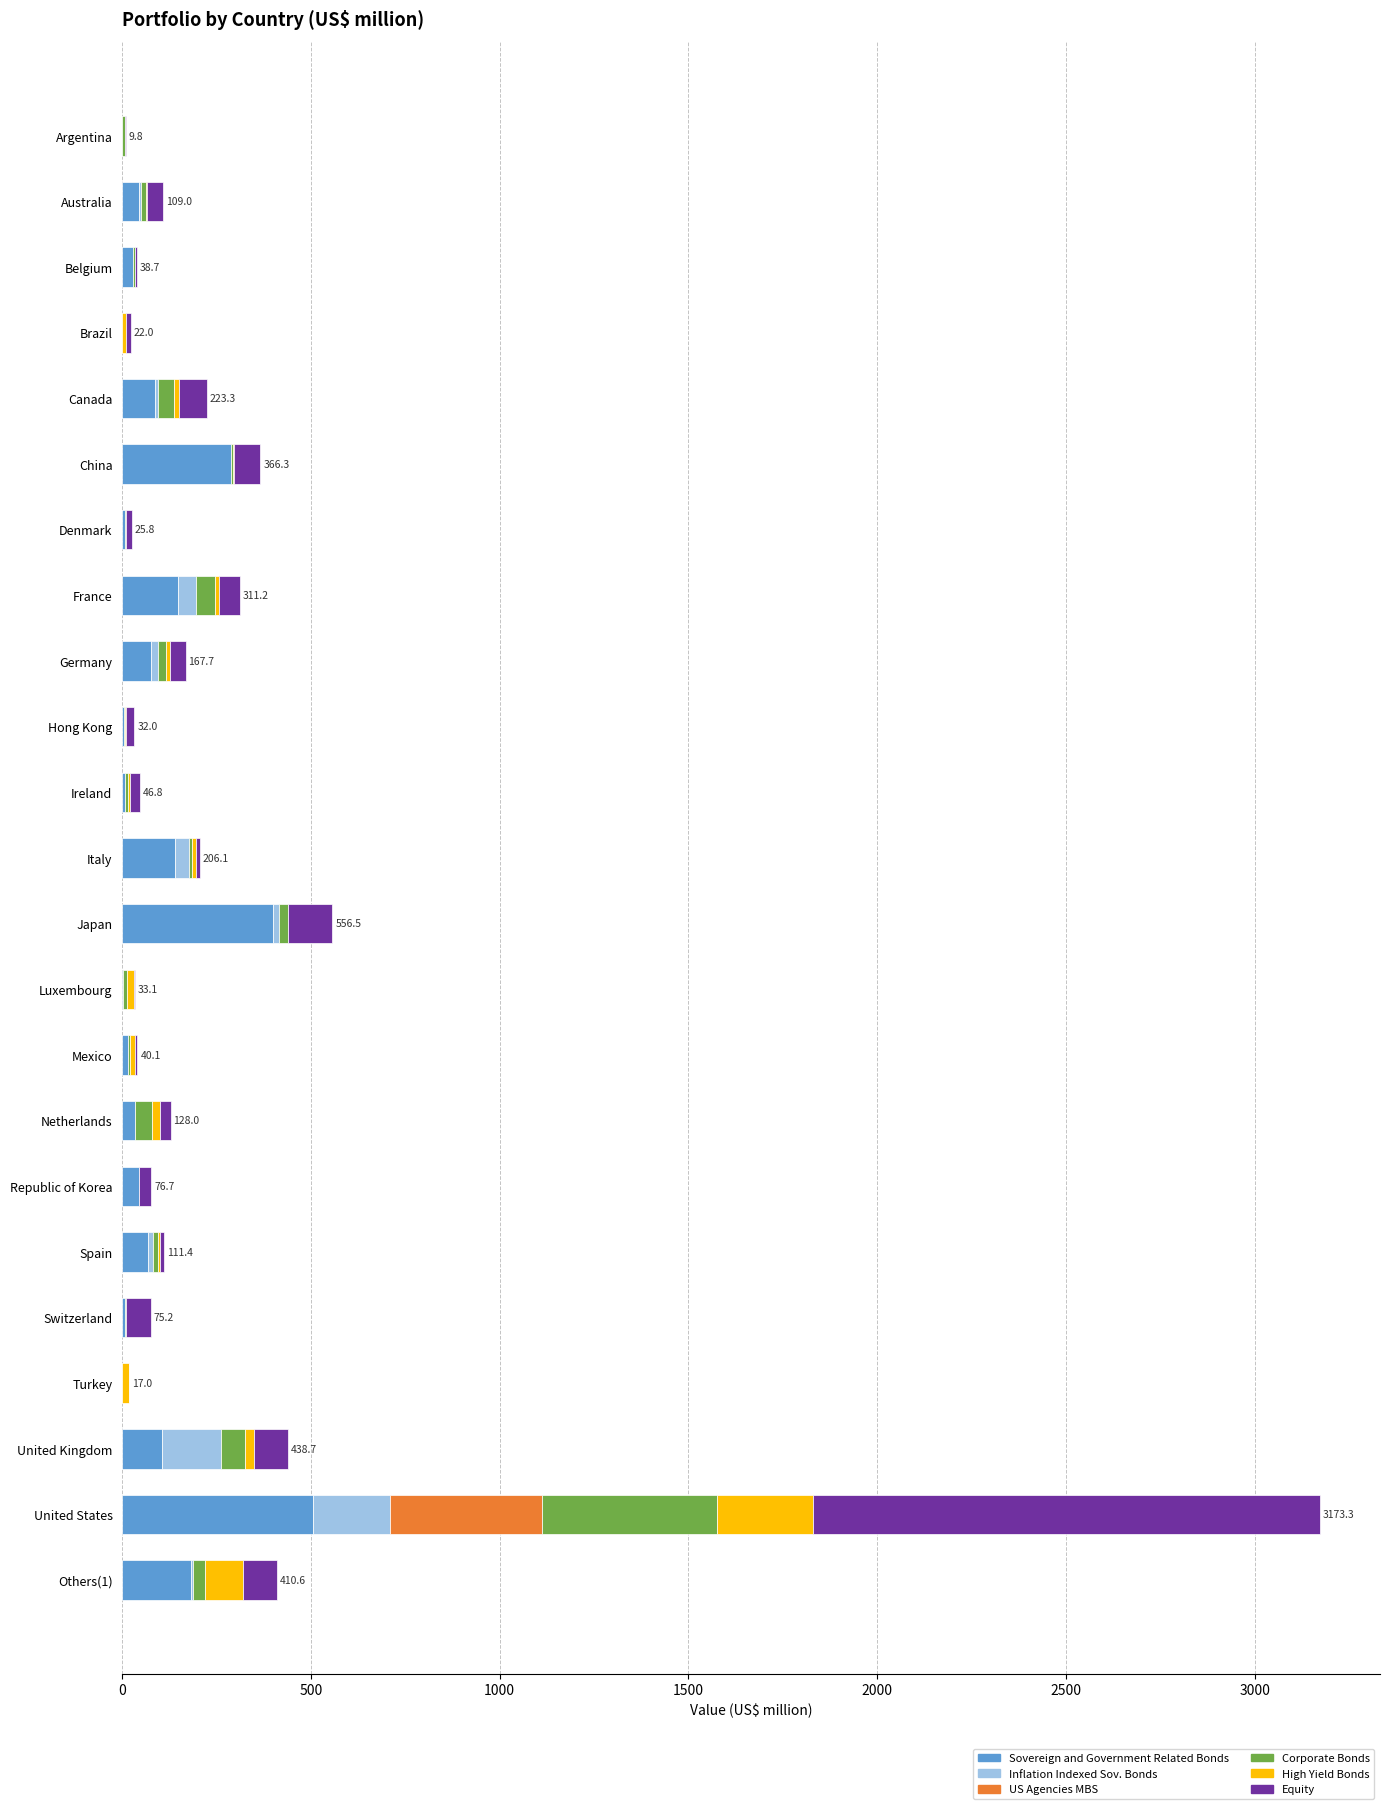

The Sovereign and Government Related Bonds series shows 504.3 at United States. True or false?

True